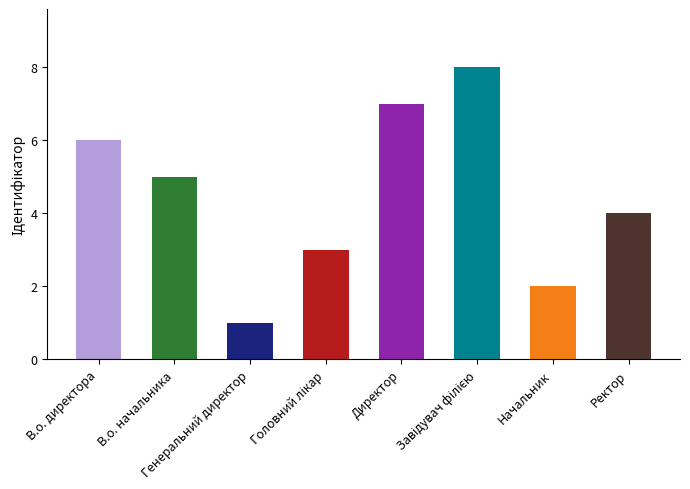

How many bars are there in total?

8